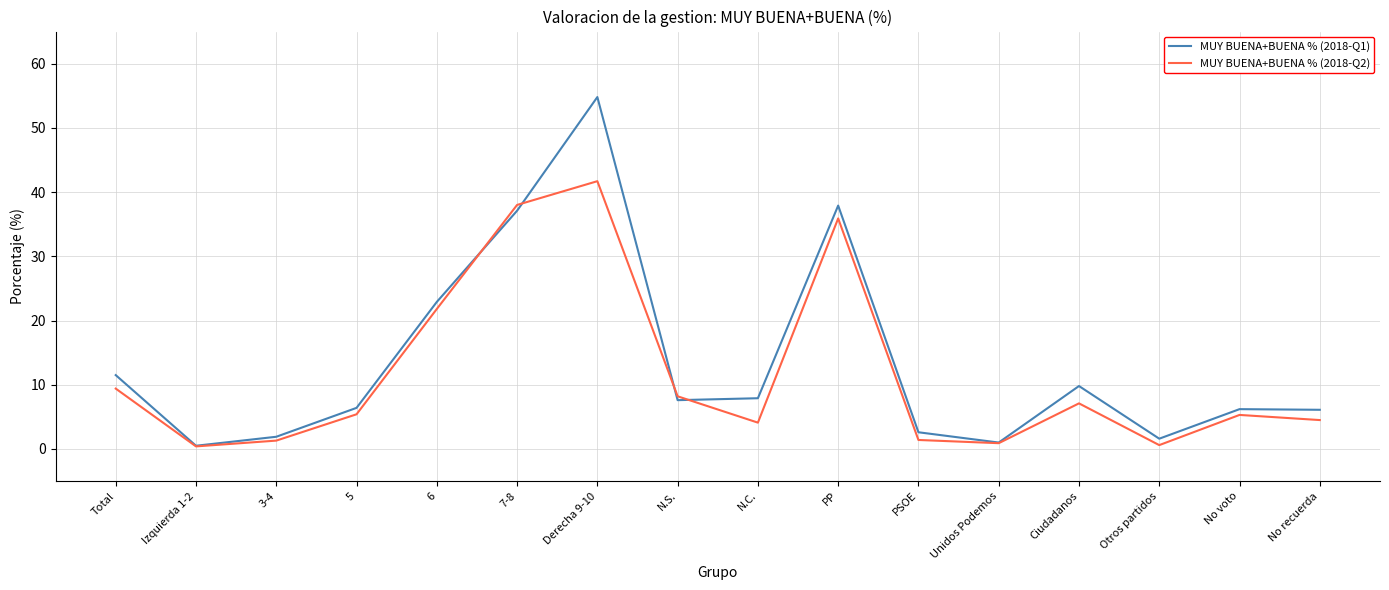

The MUY BUENA+BUENA % (2018-Q2) series shows 0.4 at Izquierda 1-2. True or false?

True